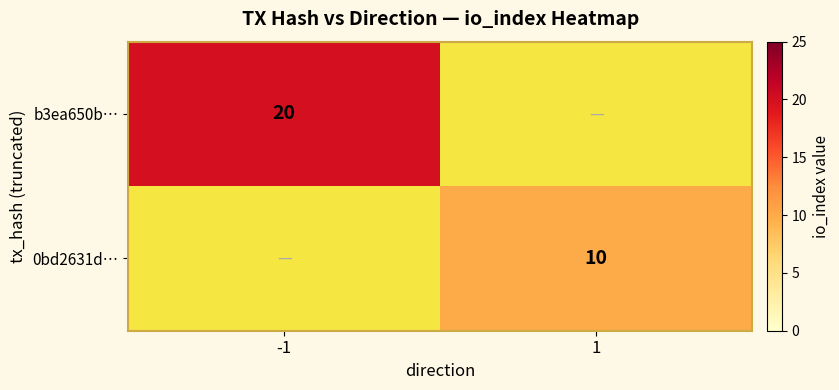

The value of b3ea650b… at -1 is 20. True or false?

True